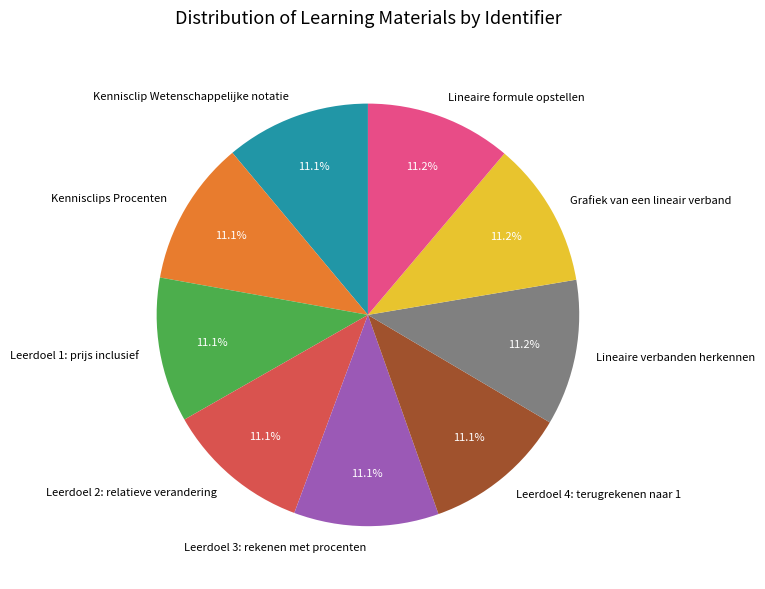

What is the ratio of the value at Grafiek van een lineair verband to the value at Leerdoel 2: relatieve verandering?

1.0